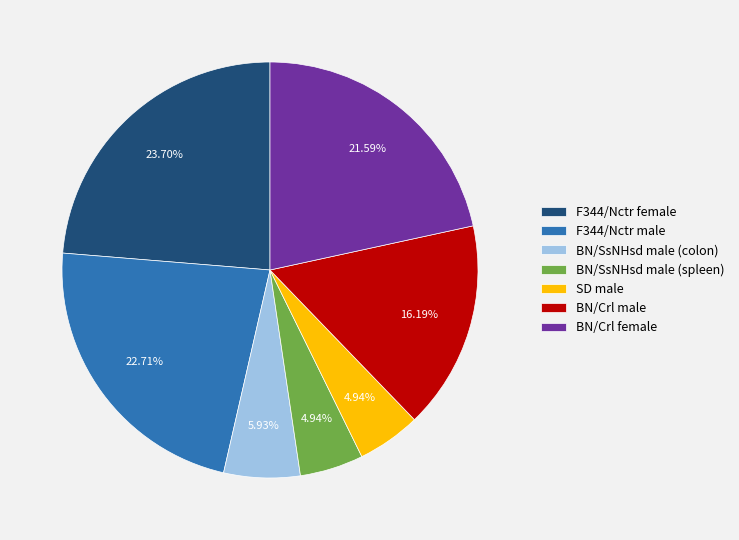

What percentage do F344/Nctr female and BN/Crl female together represent?

45.3%